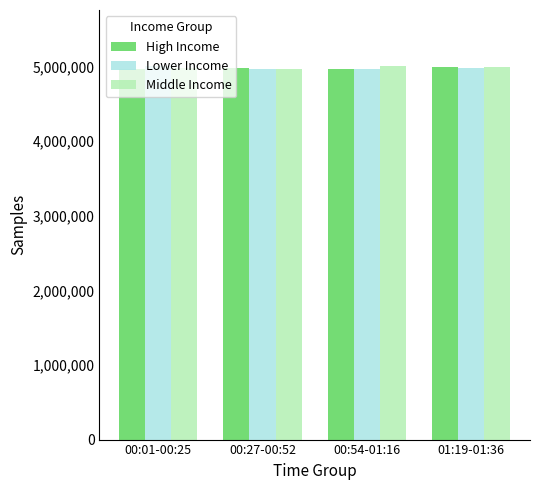

What is the lowest value of the Lower Income series?

4959002